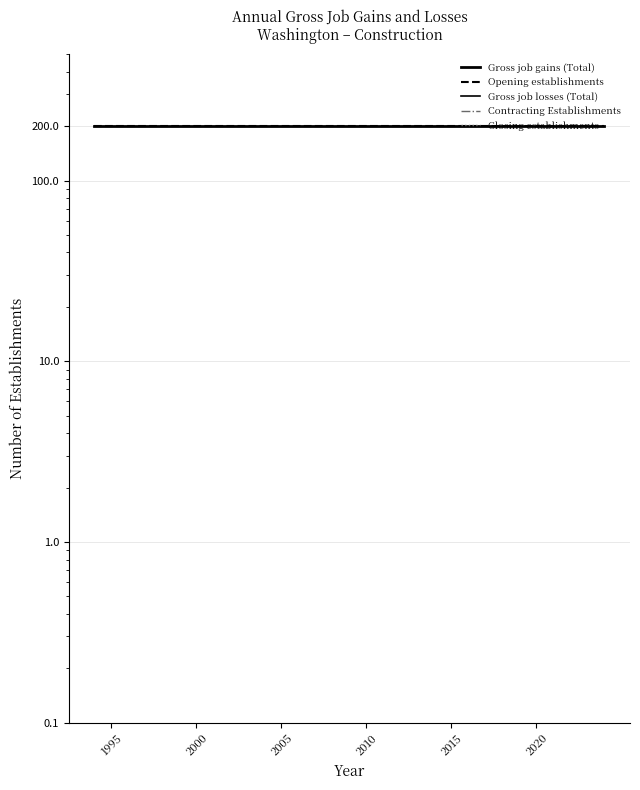

At how many categories does at least one series exceed 70?

31